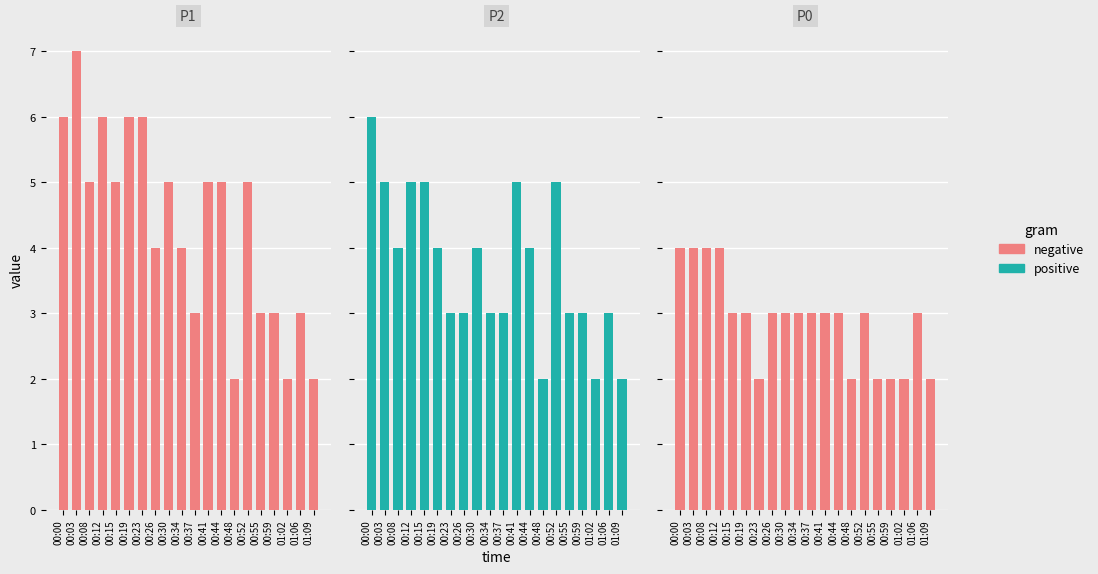

How many values in the negative series are below 3?

6